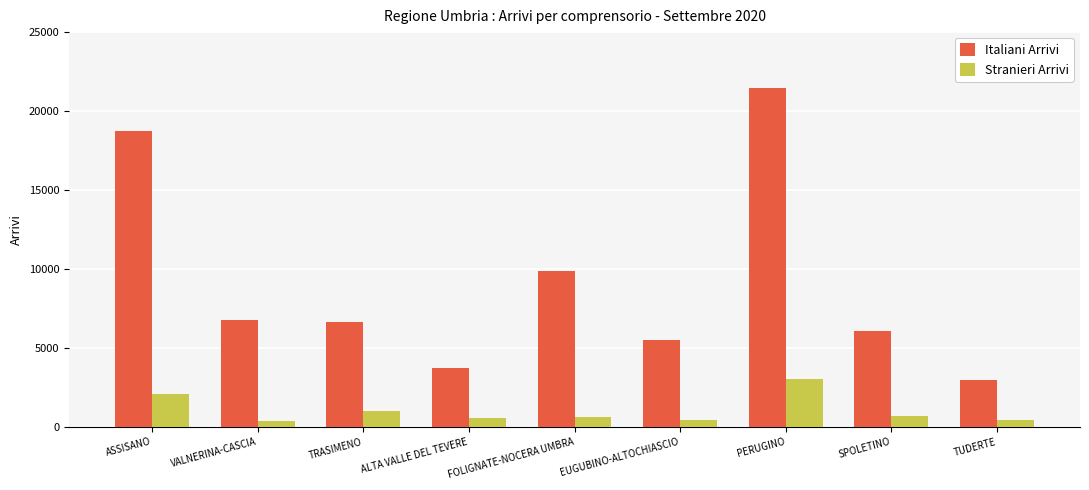

What is the sum of the Stranieri Arrivi values at ASSISANO and PERUGINO?

5136